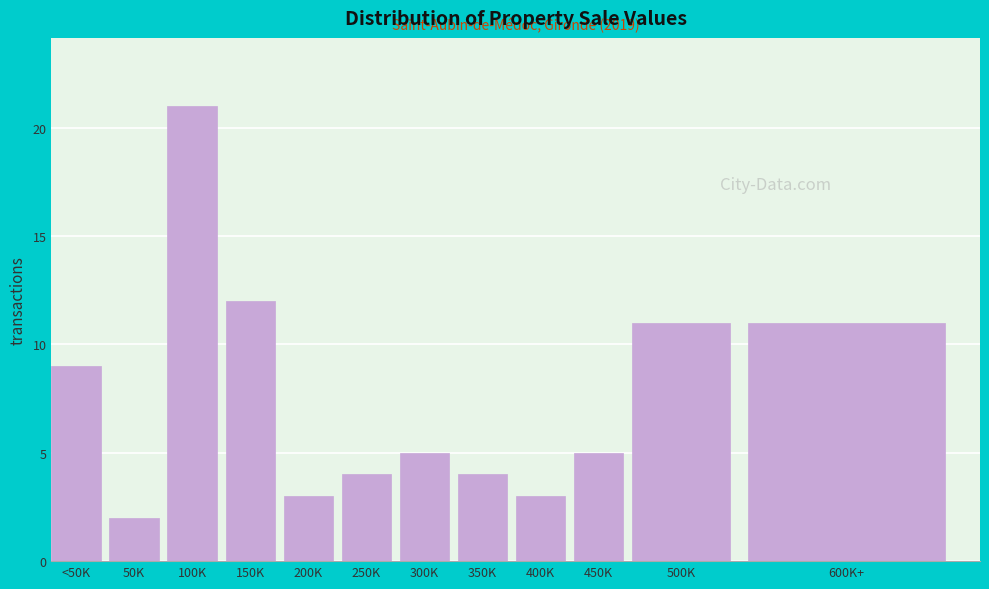

Reading right to left, transcribe all the data shown in this chart.

600K+=11	500K=11	450K=5	400K=3	350K=4	300K=5	250K=4	200K=3	150K=12	100K=21	50K=2	<50K=9